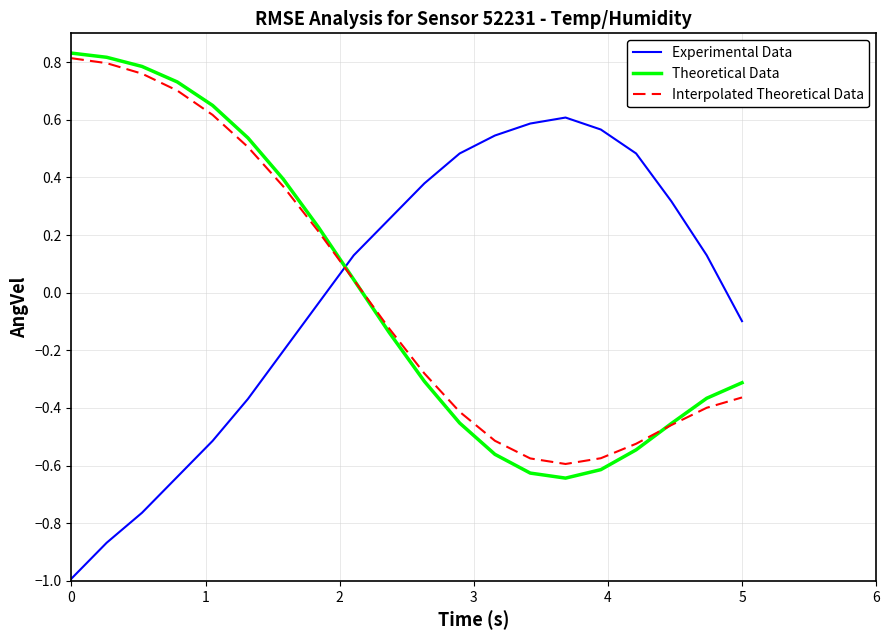

Which series ends up on top after the final intersection of Theoretical Data and Experimental Data?

Experimental Data